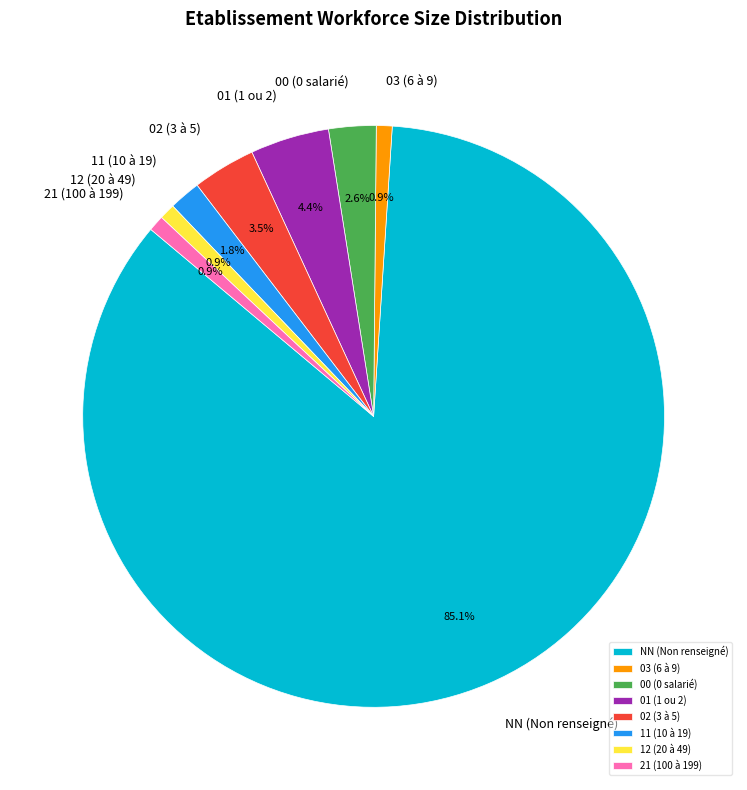

True or false: 00 accounts for 3% of the total.

True